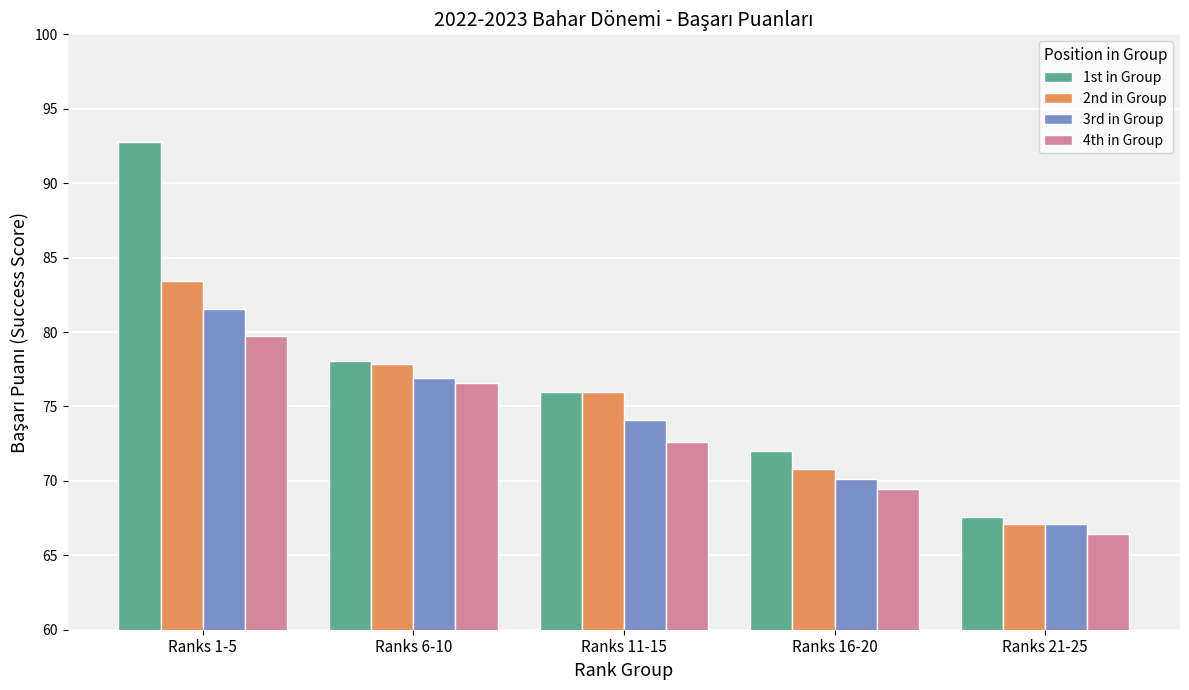

Which category has the lowest value in the 3rd in Group series?

Ranks 21-25